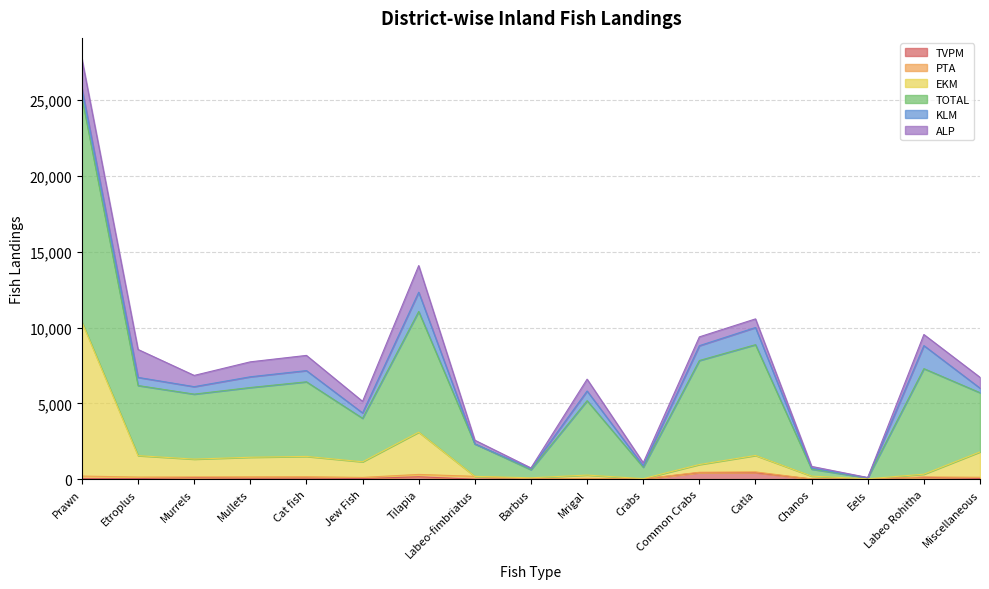

Which series has the largest total across all categories?

TOTAL